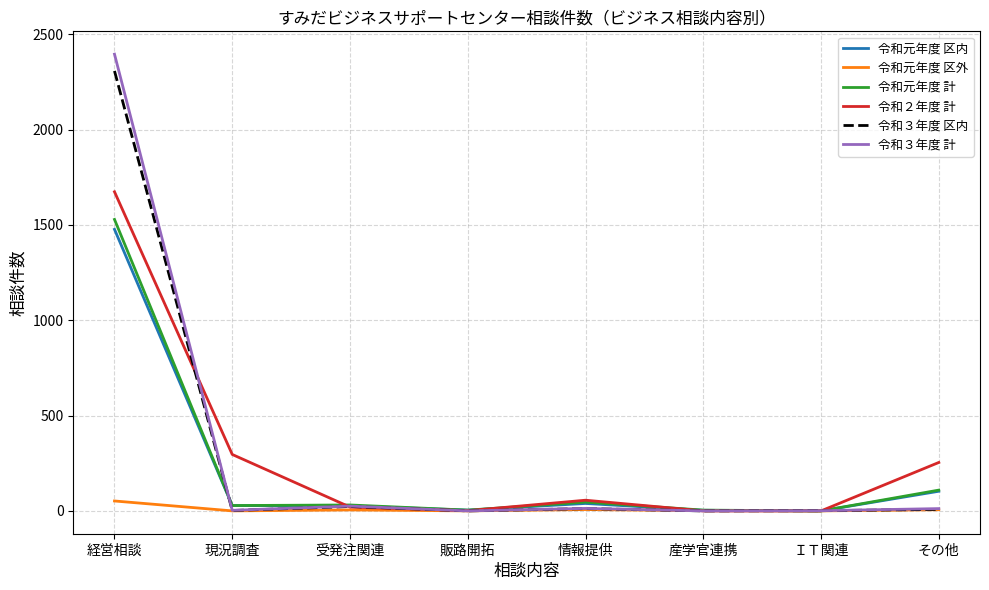

The value of 令和元年度 区内 at 現況調査 is 28. True or false?

True